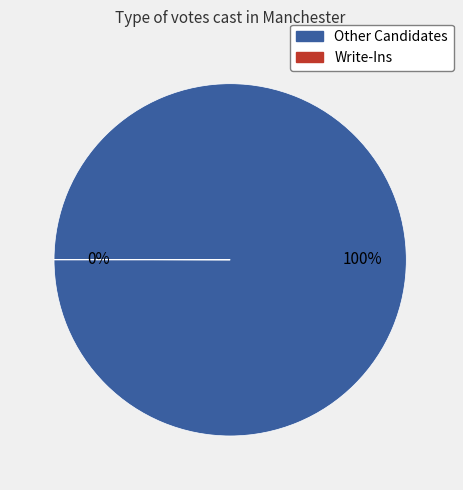

To the nearest percent, what is the average slice percentage?

50%